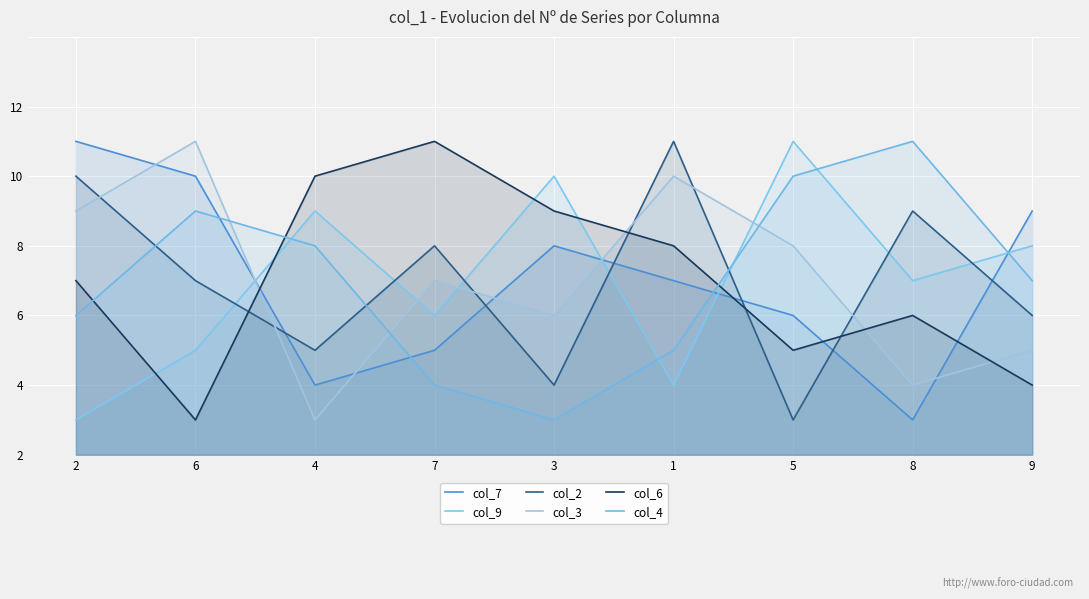

At which category is the sum across all series the highest?

2